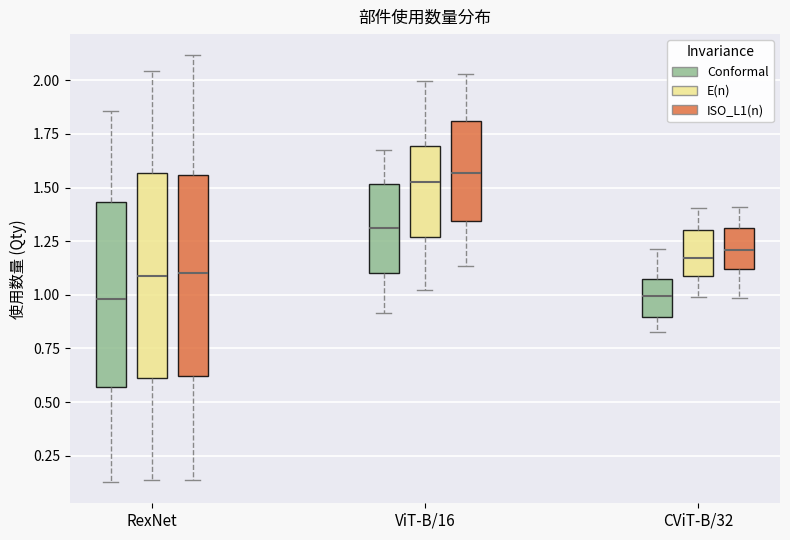

Where does the upper whisker of the box for RexNet (Conformal) end on the y-axis? The values are not printed on the chart, so give them approximately, as read against the axis.

1.85